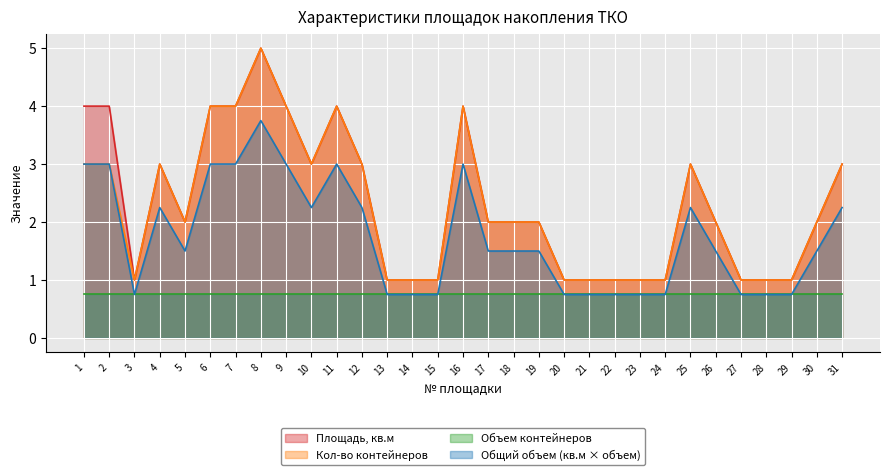

Which series has the largest range (max minus min)?

Площадь, кв.м